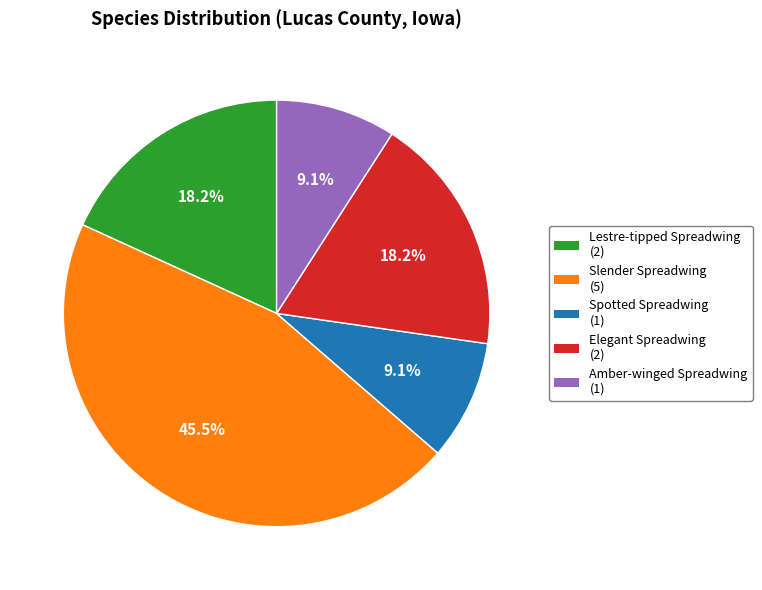

Does any single category account for the majority?

No